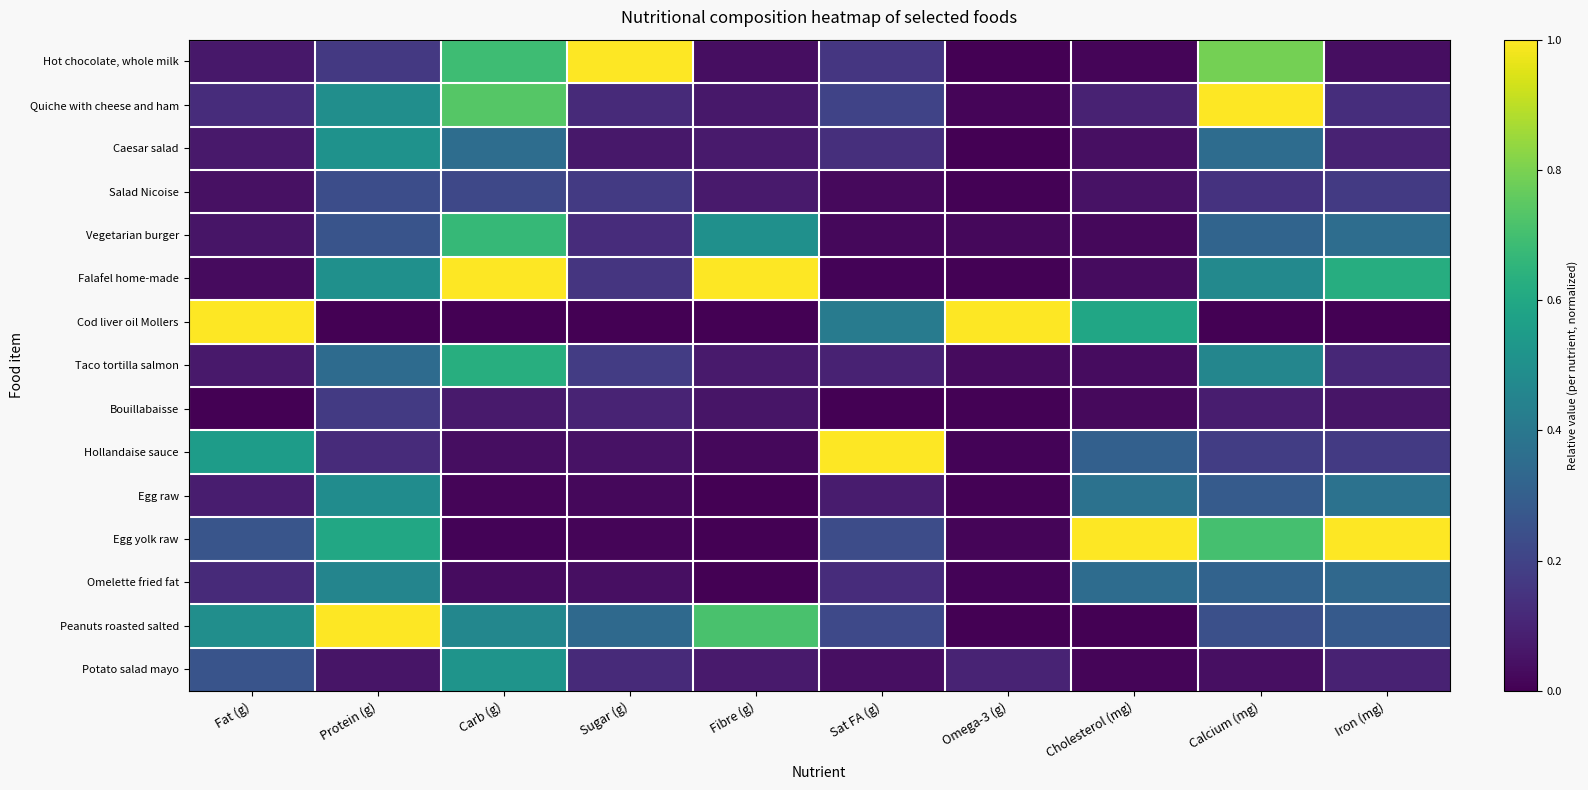

Between Carb (g) and Omega-3 (g), which series saw the biggest shift?

Cod liver oil Mollers